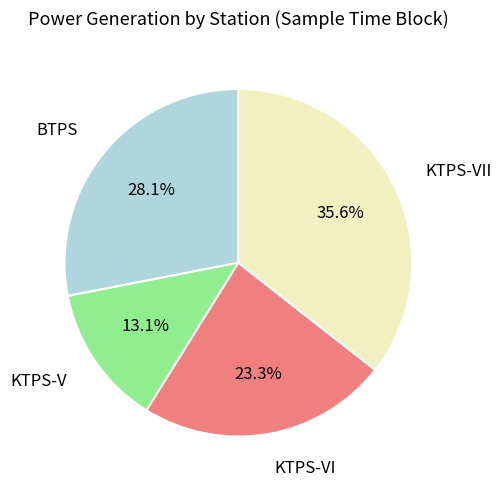

Does any single category account for the majority?

No